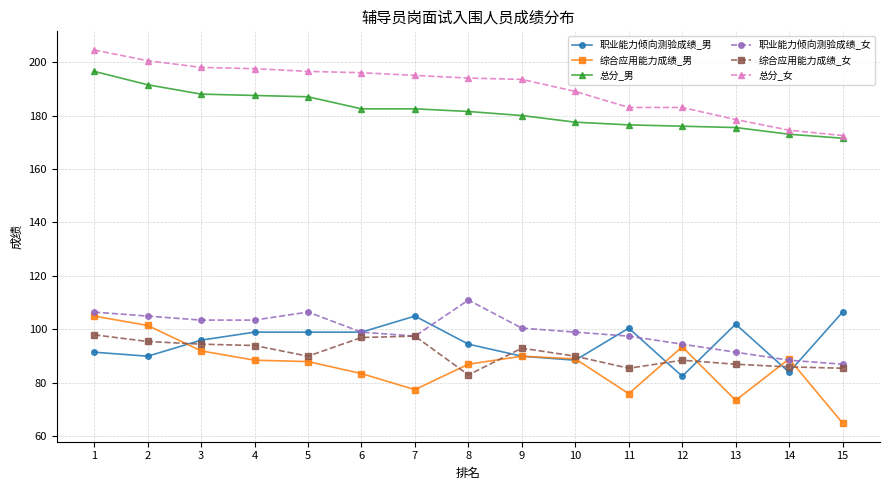

Which series has the widest spread of values?

综合应用能力成绩_男